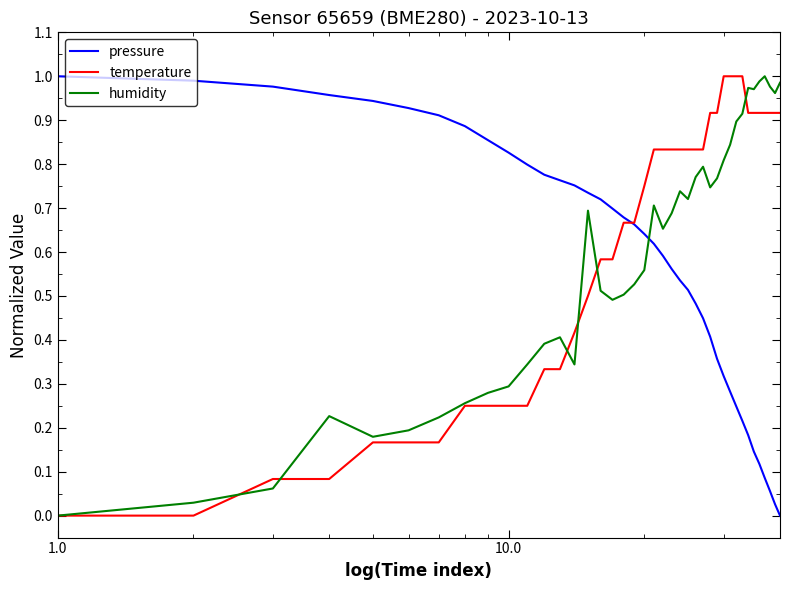

After their last crossing, which series has the higher values: pressure or humidity?

humidity